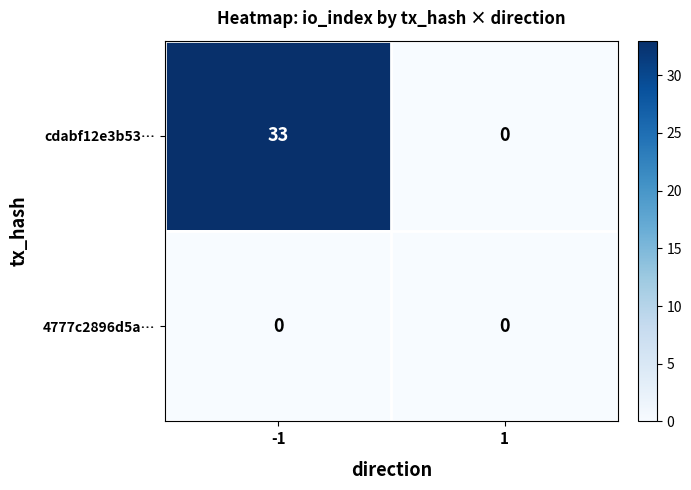

Between -1 and 1, which series saw the biggest shift?

cdabf12e3b53…